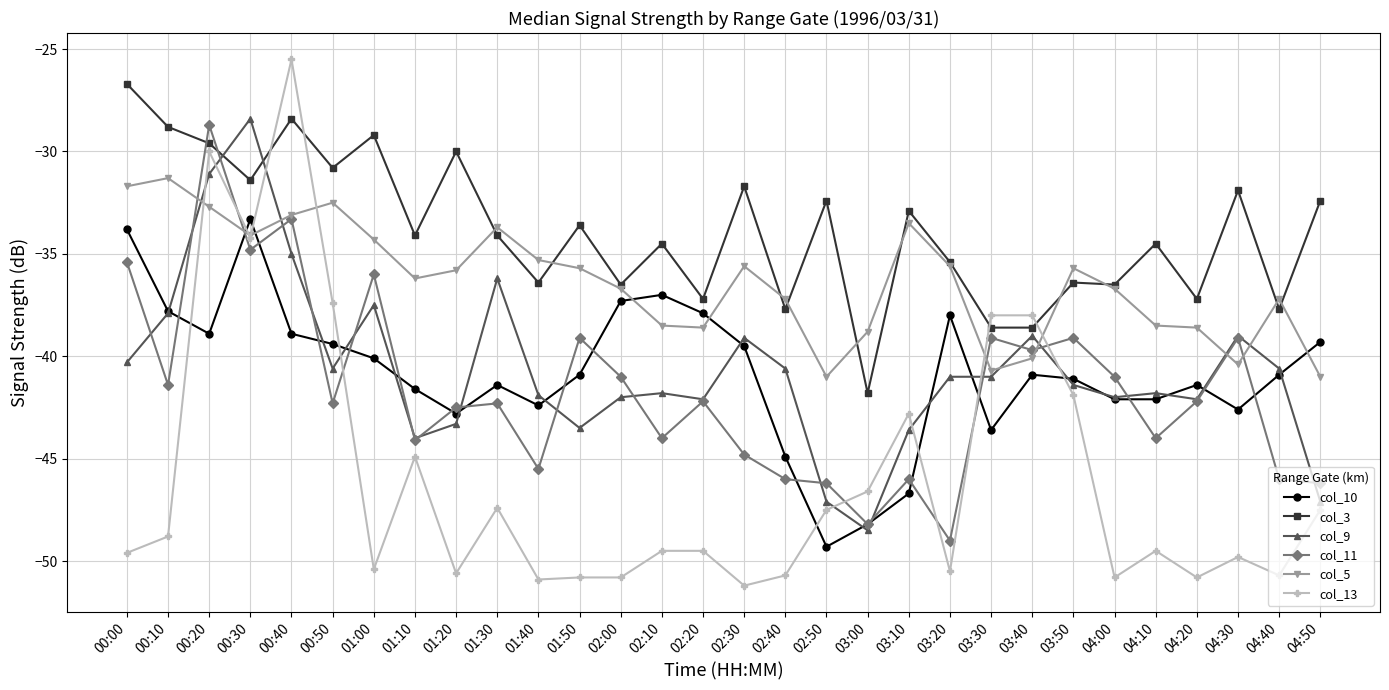

Where do col_5 and col_9 first cross each other?

00:10 and 00:20